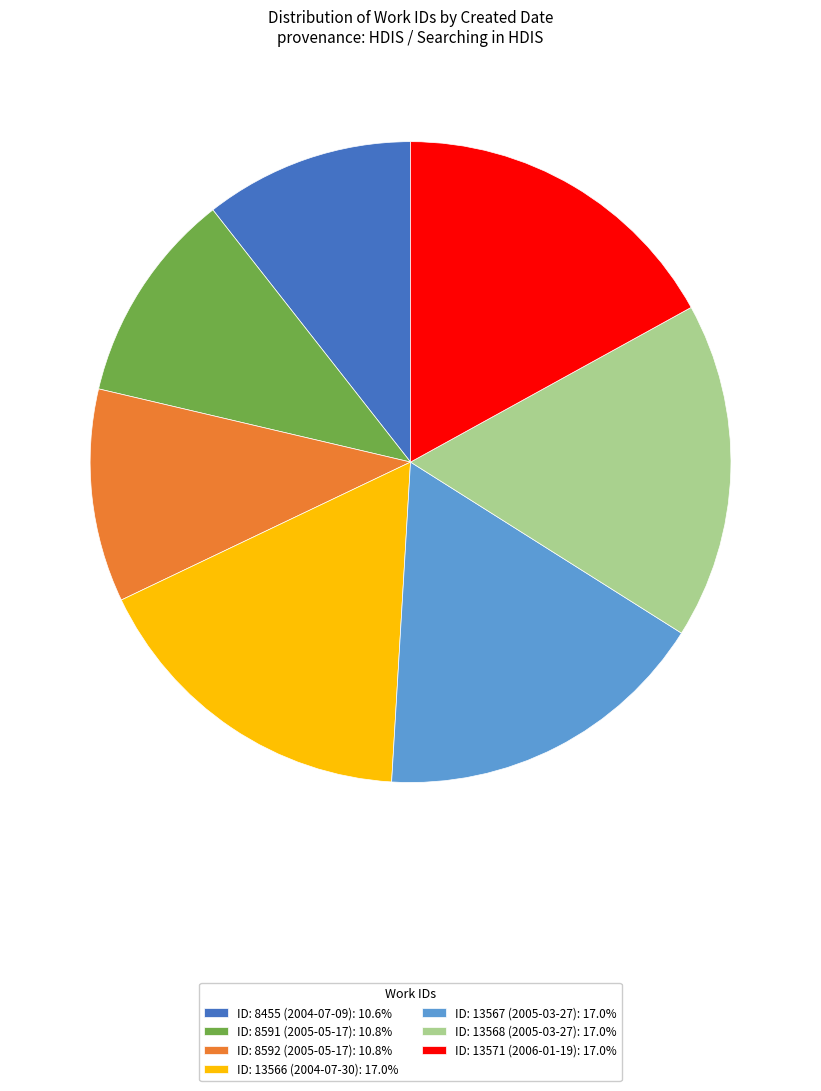

Does ID: 13567 (2005-03-27): 17.0% account for over 50% of the chart?

No